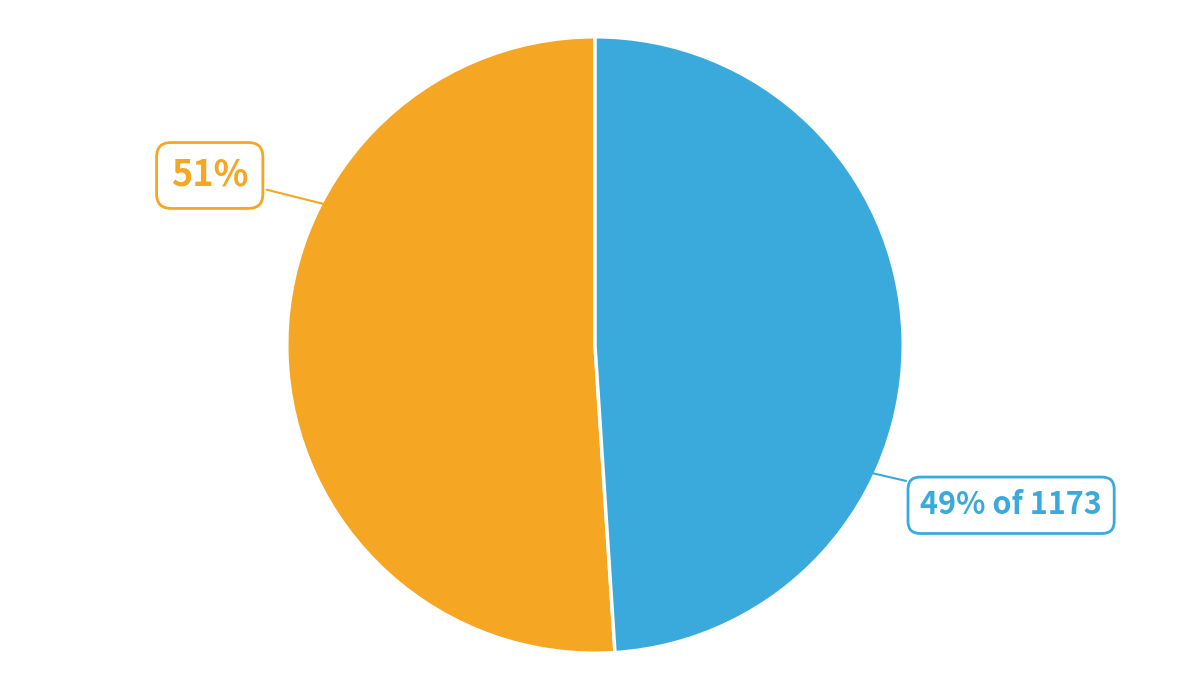

To the nearest percent, what is the difference between the largest and smallest slice percentages?

2%